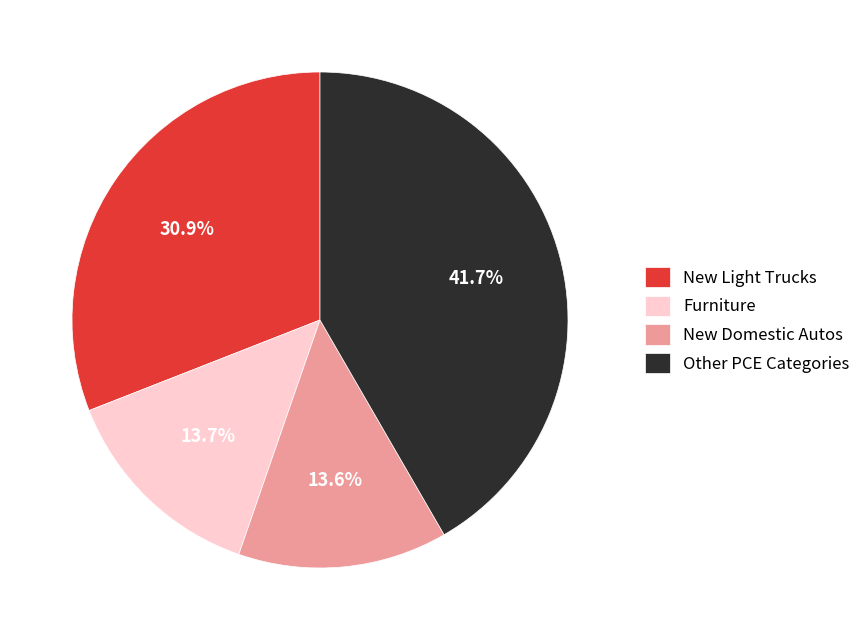

Which slice is the largest?

Other PCE Categories